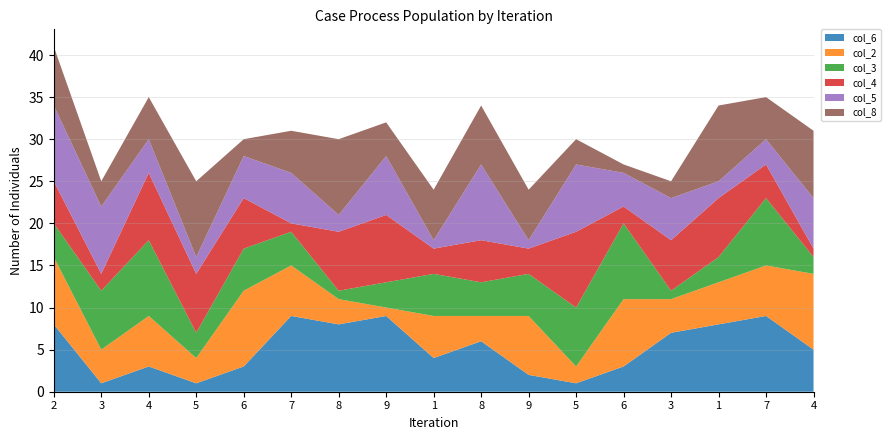

Reading left to right, extract all data points from this chart.

col_6: 2=8	3=1	4=3	5=1	6=3	7=9	8=8	9=9	1=4	8=6	9=2	5=1	6=3	3=7	1=8	7=9	4=5
col_2: 2=8	3=4	4=6	5=3	6=9	7=6	8=3	9=1	1=5	8=3	9=7	5=2	6=8	3=4	1=5	7=6	4=9
col_3: 2=4	3=7	4=9	5=3	6=5	7=4	8=1	9=3	1=5	8=4	9=5	5=7	6=9	3=1	1=3	7=8	4=2
col_4: 2=5	3=2	4=8	5=7	6=6	7=1	8=7	9=8	1=3	8=5	9=3	5=9	6=2	3=6	1=7	7=4	4=1
col_5: 2=9	3=8	4=4	5=2	6=5	7=6	8=2	9=7	1=1	8=9	9=1	5=8	6=4	3=5	1=2	7=3	4=6
col_8: 2=7	3=3	4=5	5=9	6=2	7=5	8=9	9=4	1=6	8=7	9=6	5=3	6=1	3=2	1=9	7=5	4=8